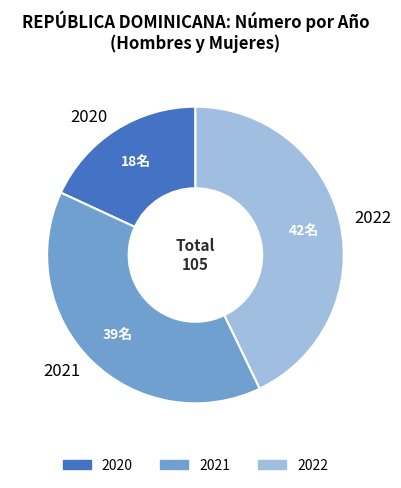

How many slices are in this pie chart?

3